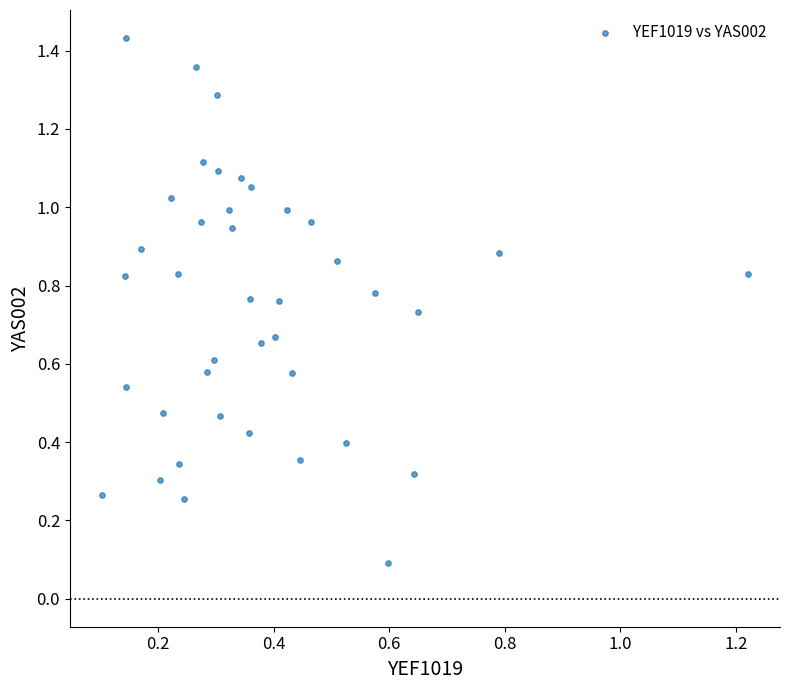

What is the range of Y values (max minus min)?

1.3